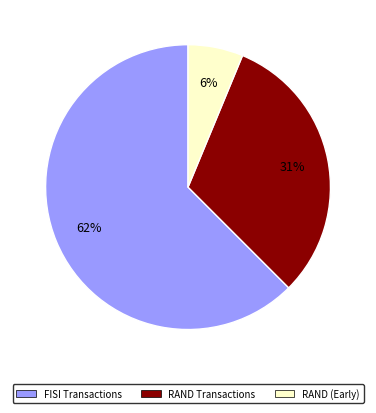

How many slices are in this pie chart?

3